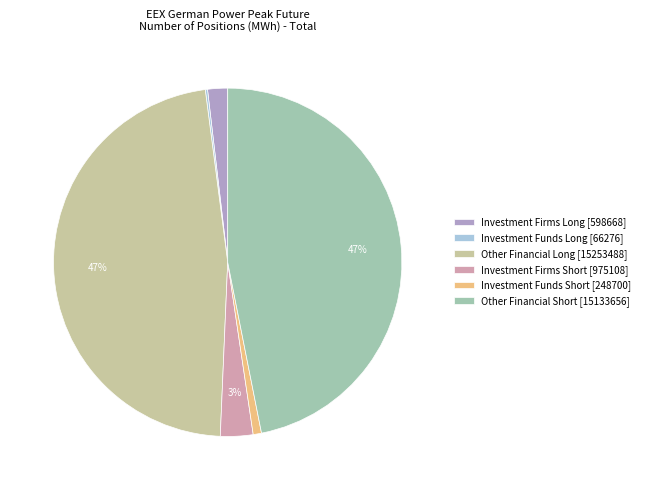

Which has a higher value, Other Financial Long [15253488] or Investment Firms Short [975108]?

Other Financial Long [15253488]